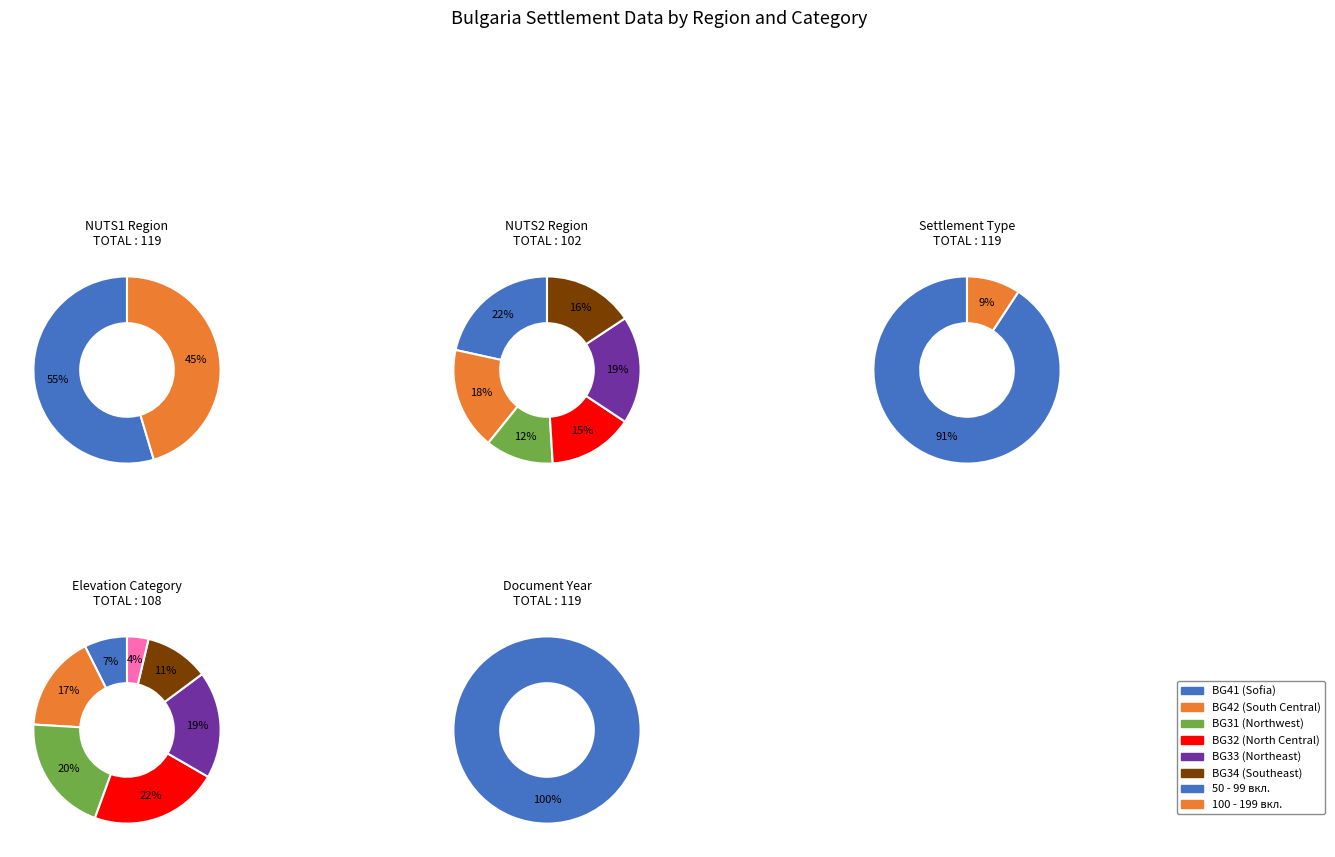

How many slices are in this pie chart?

8